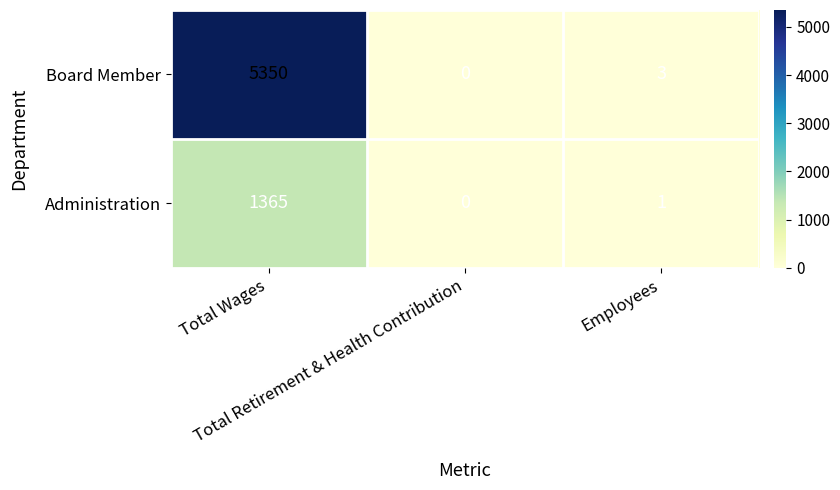

What is the maximum value shown in the chart?

5350